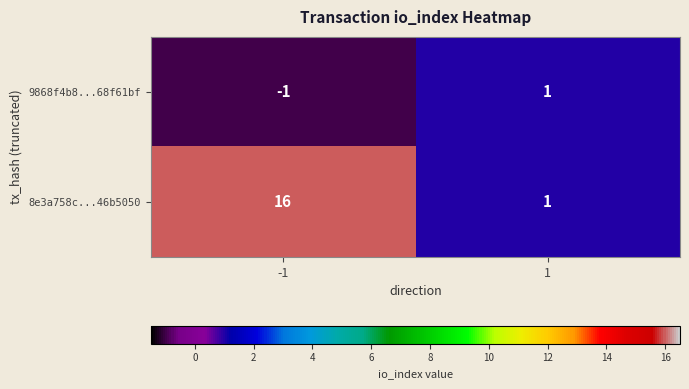

What is the difference between the maximum and minimum values in the 8e3a758c...46b5050 series?

15